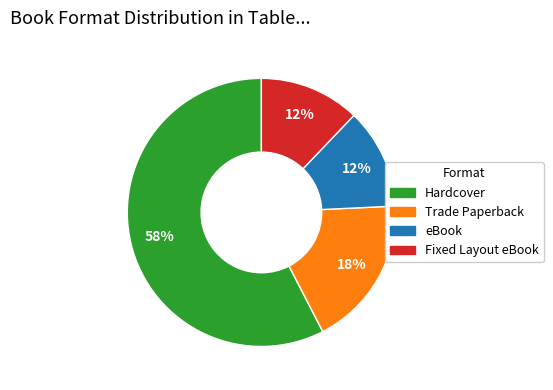

Approximately how many times larger is the value at Fixed Layout eBook compared to eBook?

1.0